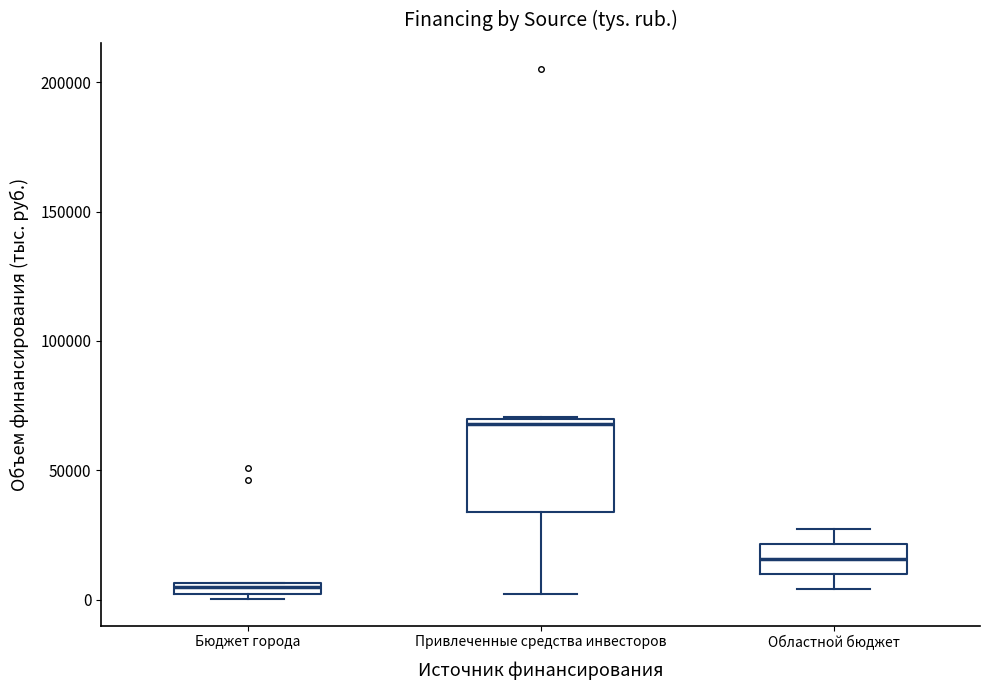

Which box's median line is the highest?

Привлеченные средства инвесторов